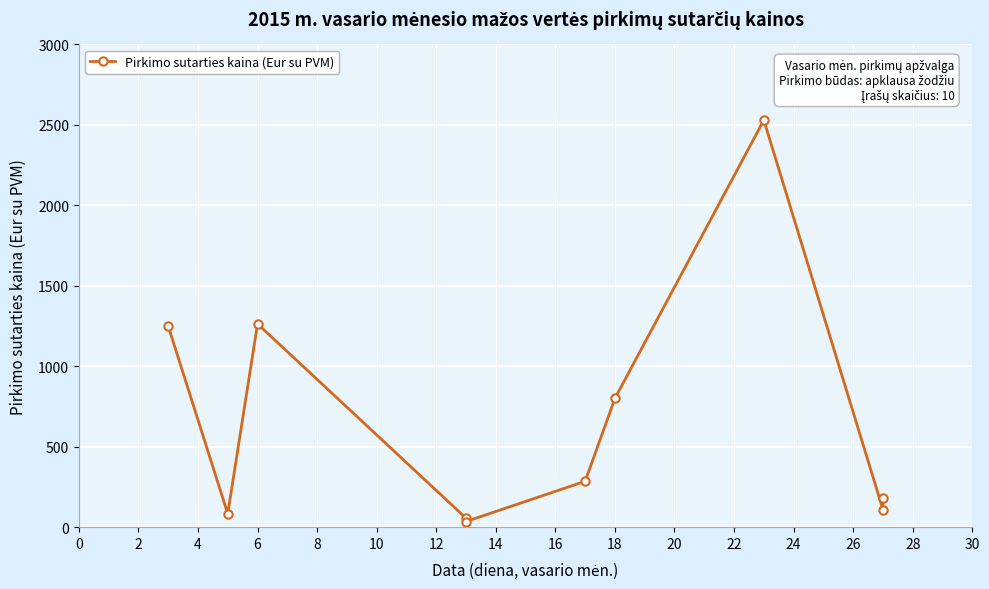

Count the number of data series in this chart.

1